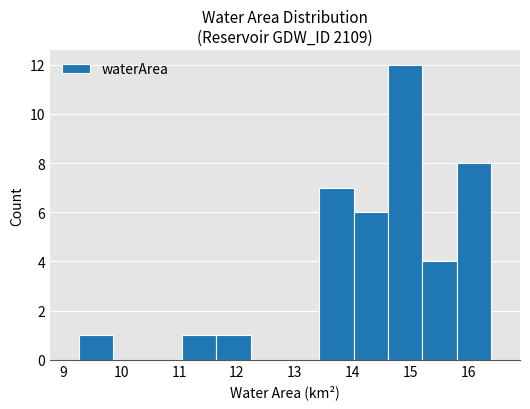

Which range on the x-axis has the tallest bar?

14.6 to 15.2